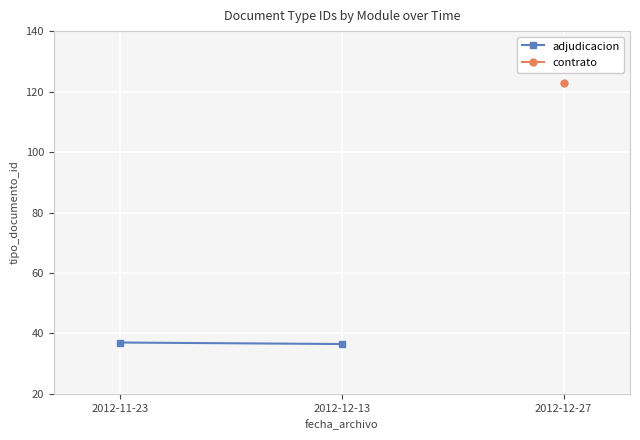

Rank the categories by value from lowest to highest.

2012-12-13, 2012-11-23